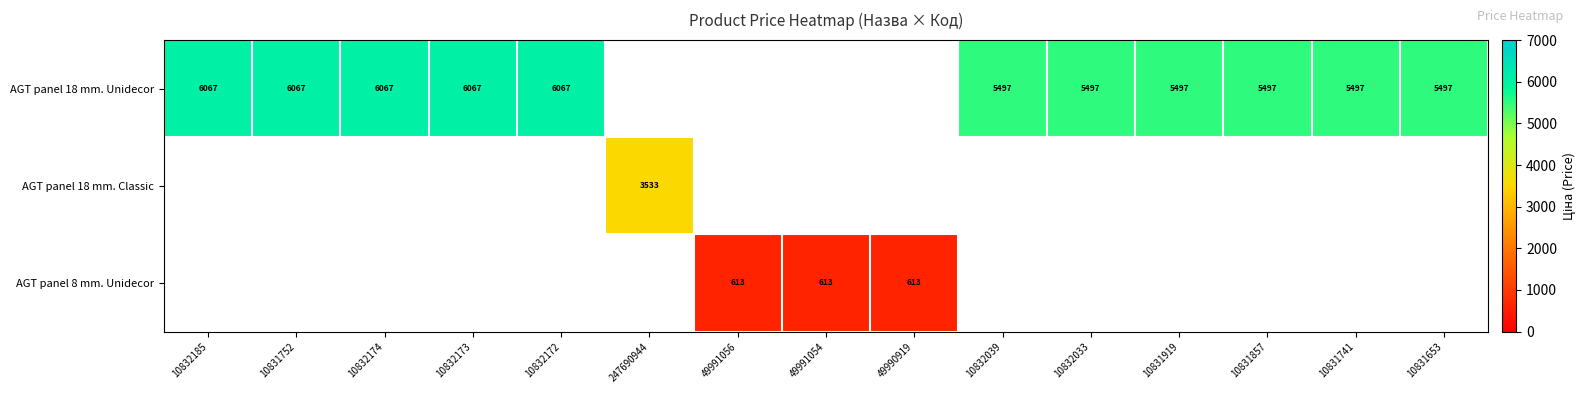

Between 10832033 and 10831752, which is larger?

10831752